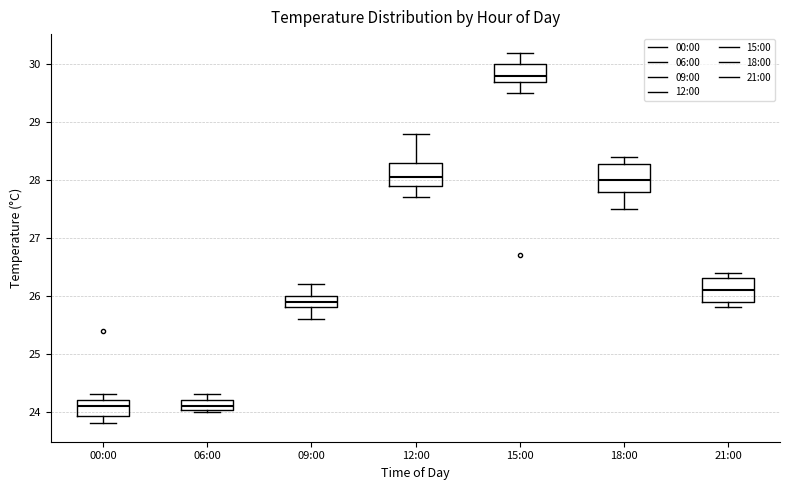

Reading left to right, transcribe this box plot: for each box, give where its median line is, the range the box spans, and where its two whiskers end, as read against the y-axis. The values are not printed on the chart, so give them approximately, as read against the axis.

00:00: median 24.1, box 23.9 to 24.2, whiskers 23.8 to 24.3
06:00: median 24.1, box 24.0 to 24.2, whiskers 24.0 to 24.3
09:00: median 25.9, box 25.8 to 26.0, whiskers 25.6 to 26.2
12:00: median 28.1, box 27.9 to 28.3, whiskers 27.7 to 28.8
15:00: median 29.8, box 29.7 to 30.0, whiskers 29.5 to 30.2
18:00: median 28.0, box 27.8 to 28.3, whiskers 27.5 to 28.4
21:00: median 26.1, box 25.9 to 26.3, whiskers 25.8 to 26.4